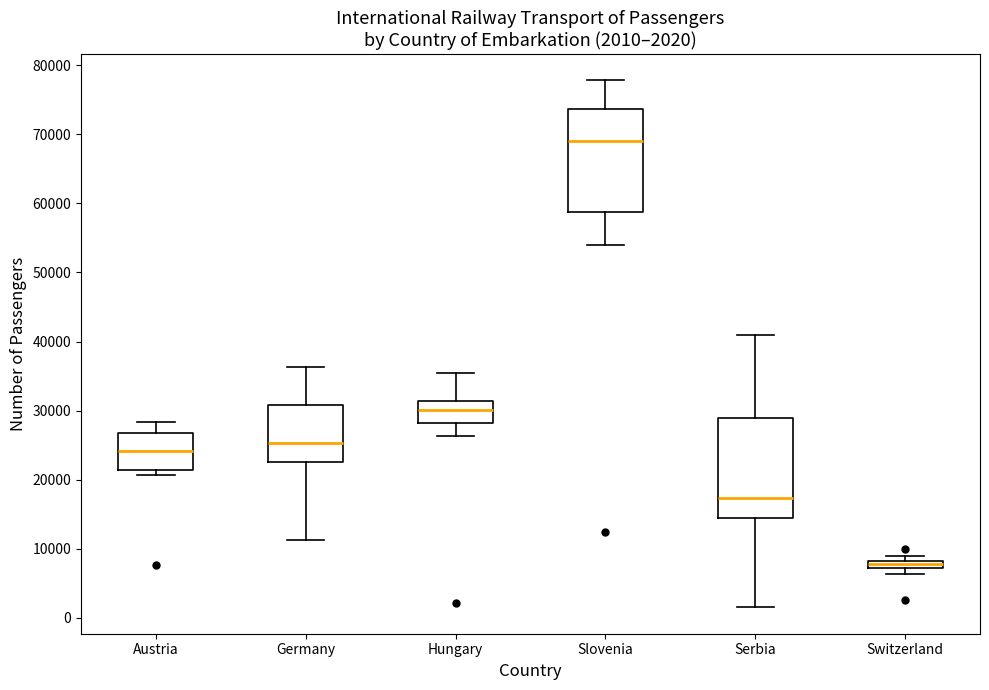

Which box has the highest median line?

Slovenia